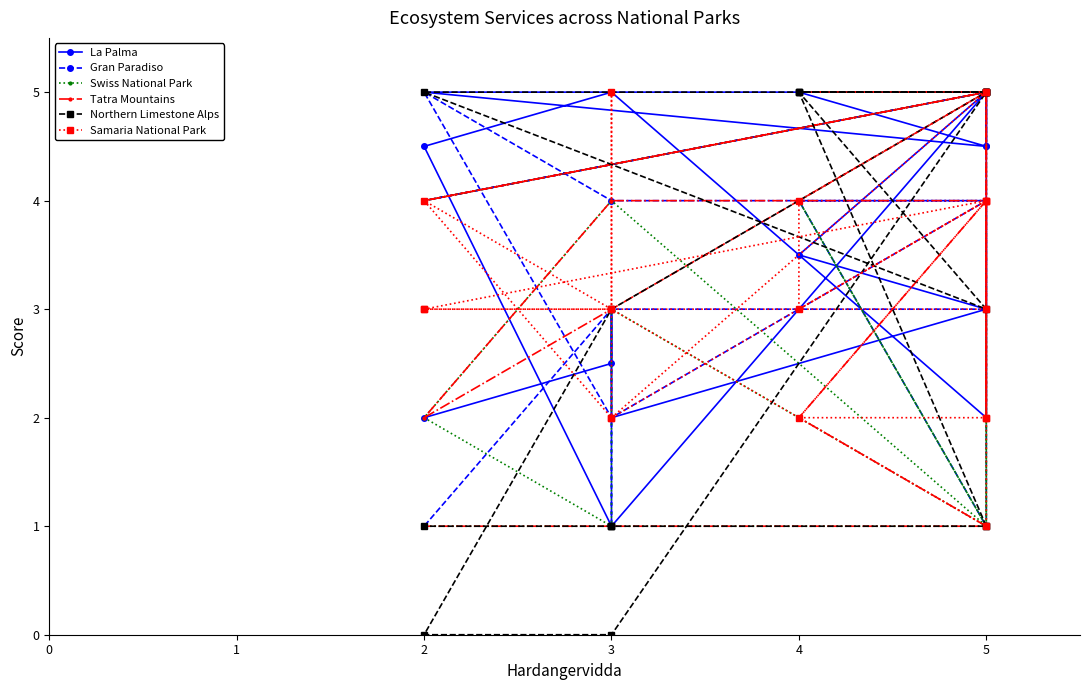

What is the difference between the maximum and minimum values in the Tatra Mountains series?

4.0